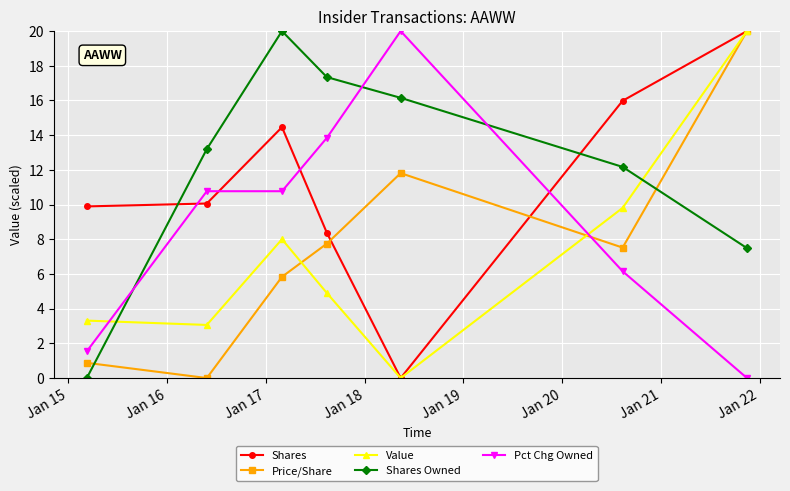

True or false: Price/Share and Pct Chg Owned intersect in this chart.

True